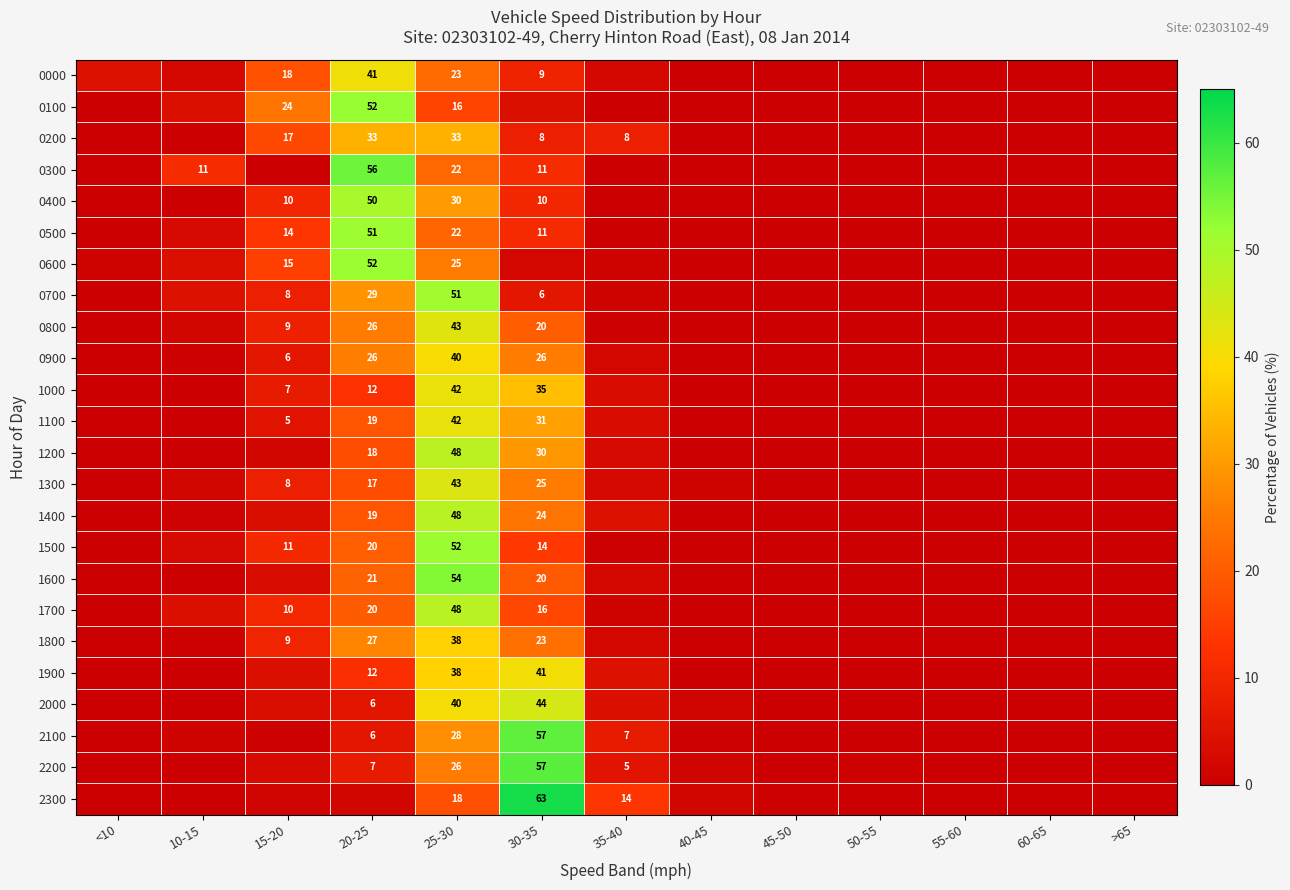

Is it true that 0600 equals 10.2 at 15-20?

False